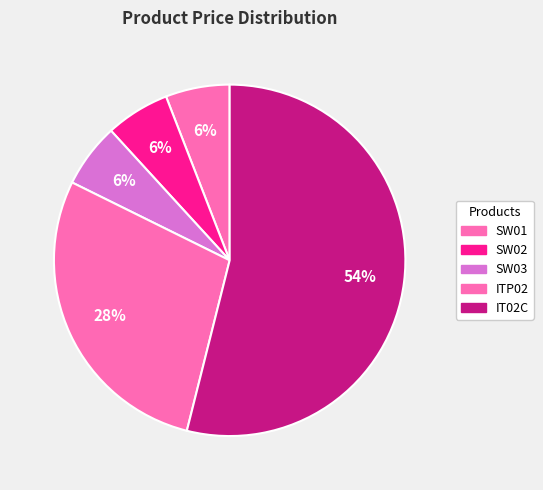

What is the smallest slice in the pie chart?

SW01